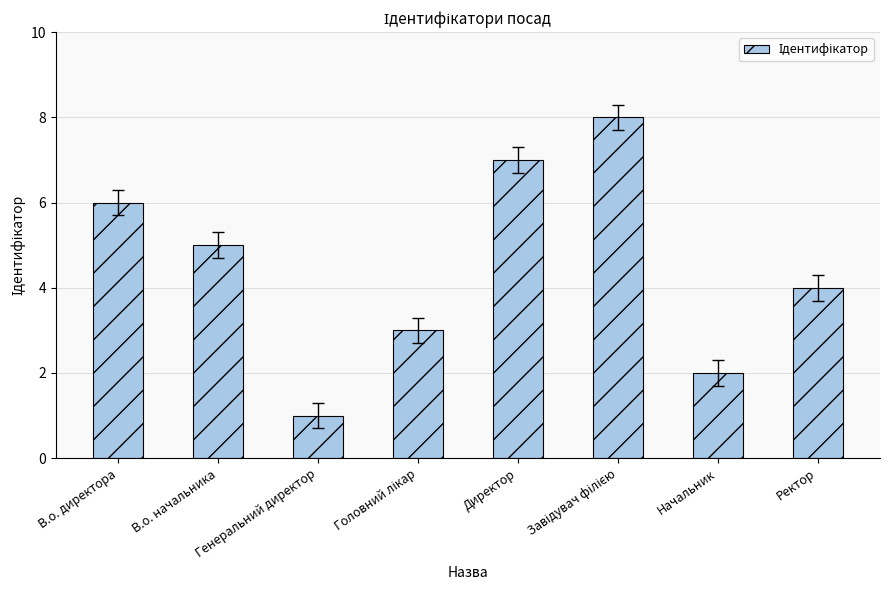

Which category has the lowest value across all series?

Генеральний директор